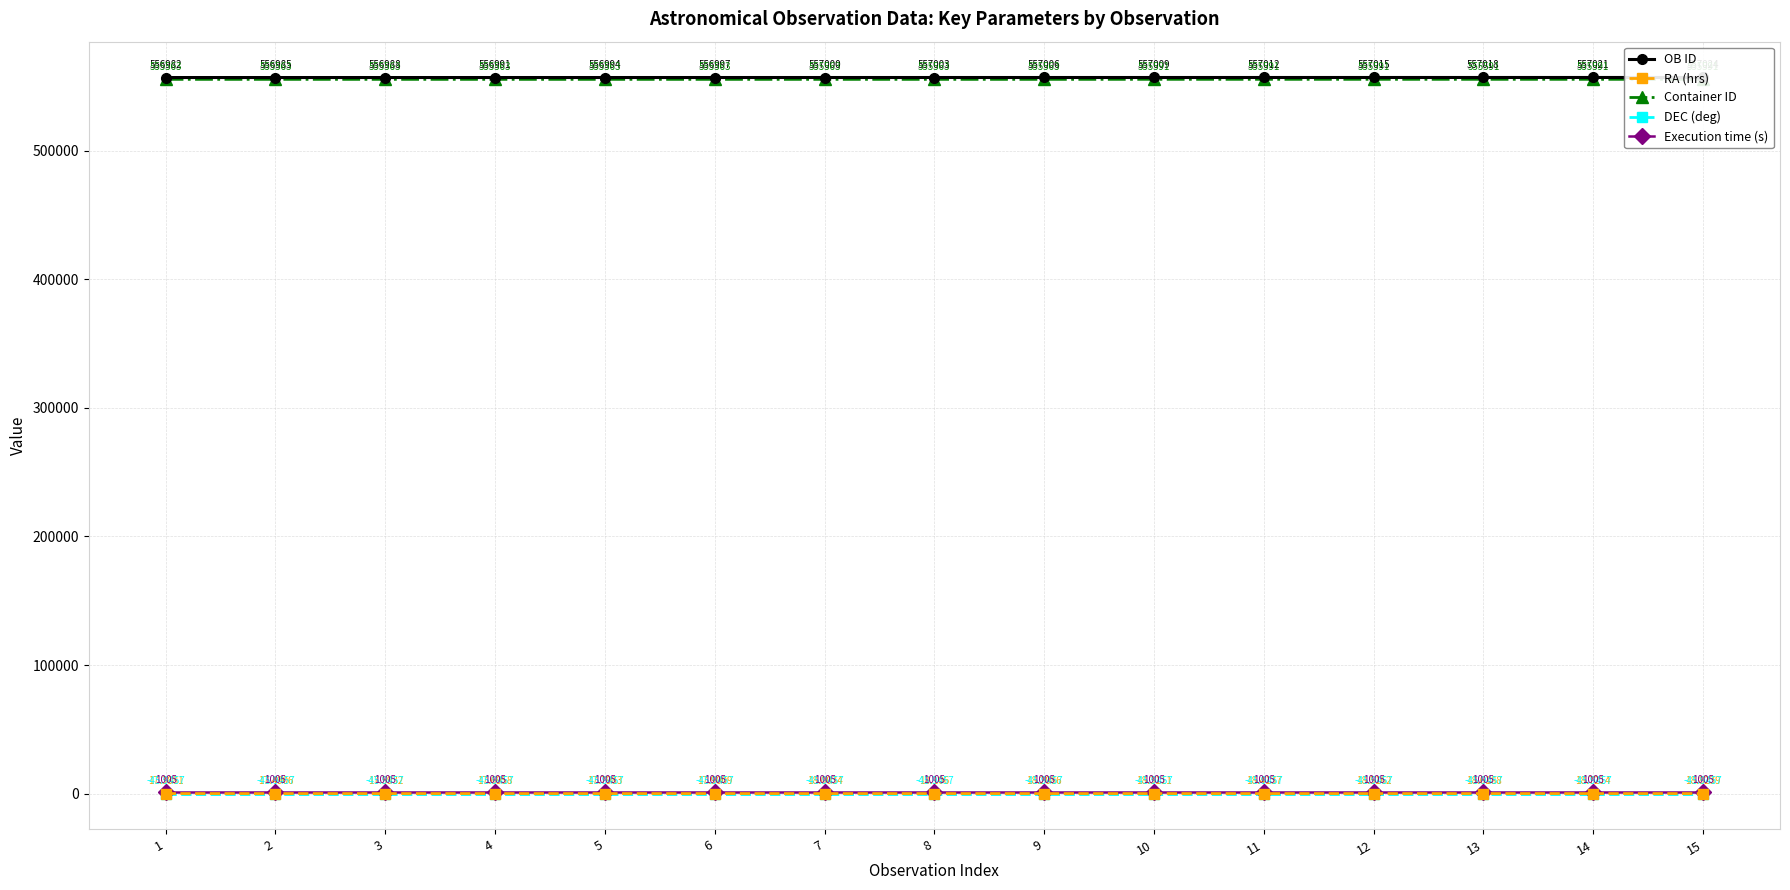

What is the spread (max minus min) of values at 14?

557066.9